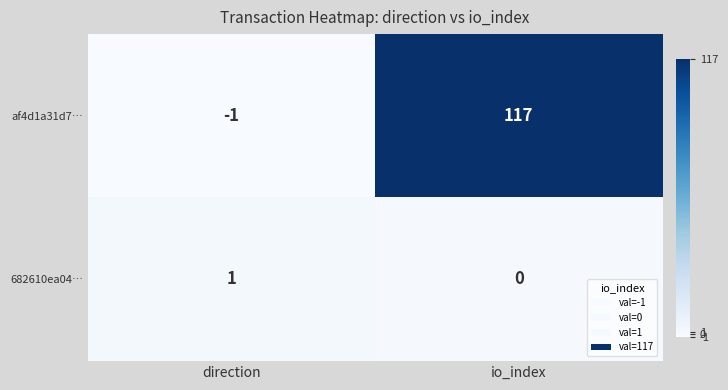

What is the maximum value for af4d1a31d7…?

117